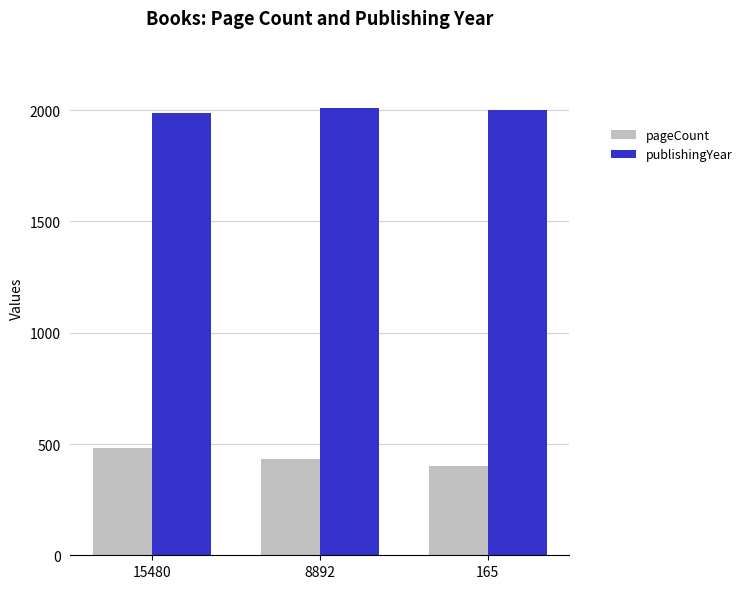

How many data points in publishingYear are less than 2003?

1